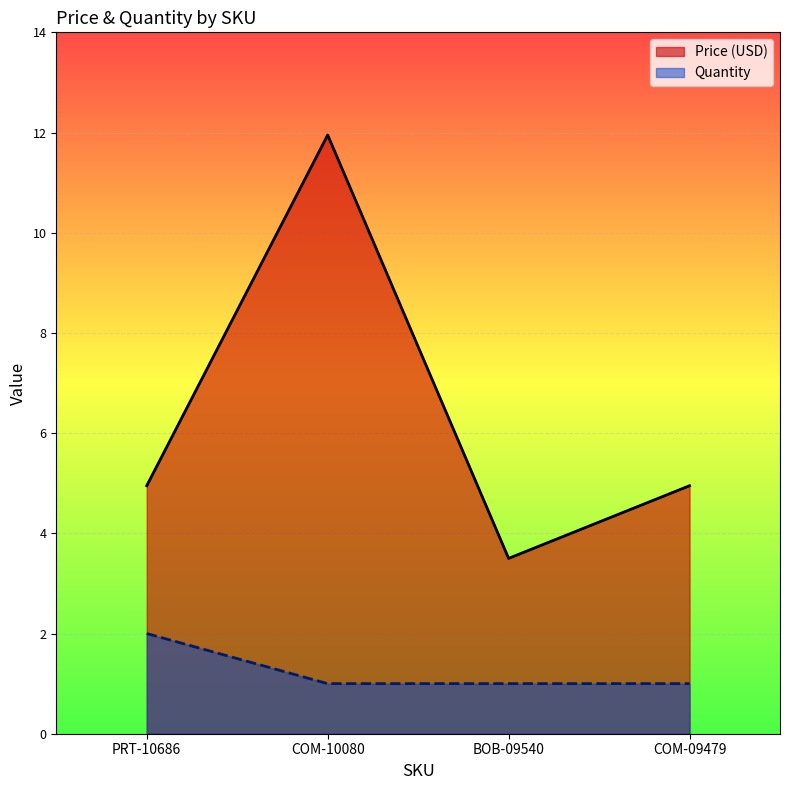

What is the label of the 3rd point from the left?

BOB-09540